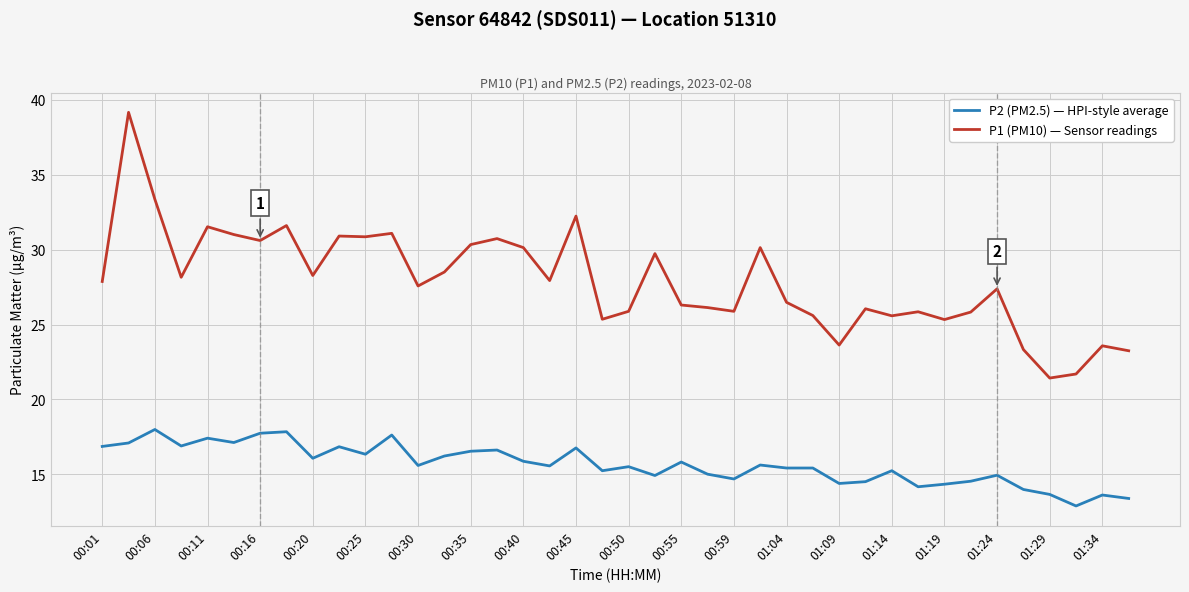

List the series in order of their overall mean, highest first.

P1 (PM10) — Sensor readings, P2 (PM2.5) — HPI-style average